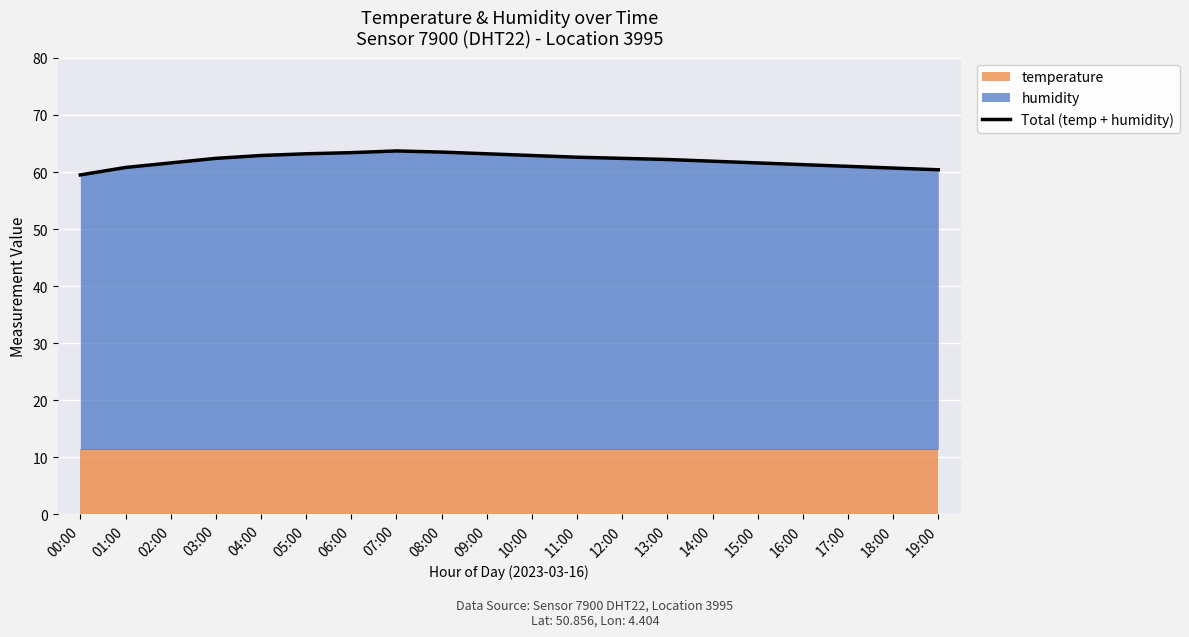

How many categories are shown in the chart?

20